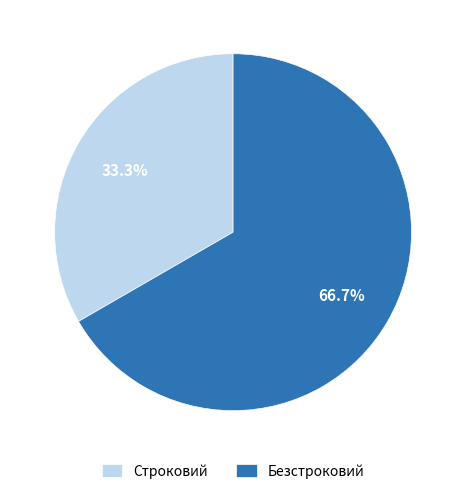

Is it true that Строковий is 27% of the pie?

False